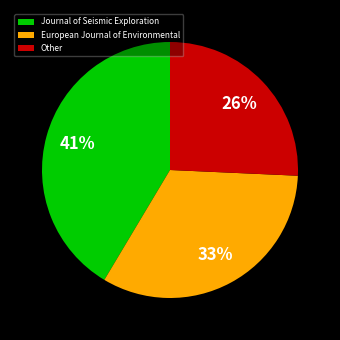

To the nearest percent, what is the difference between the Other and European Journal of Environmental slice percentages?

7%